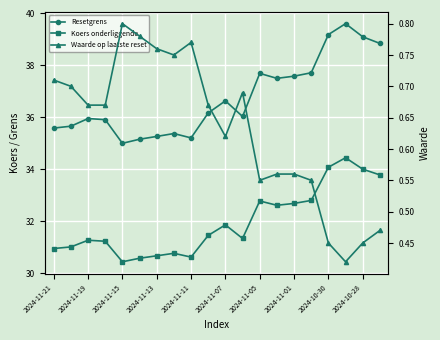

What is the average value of the Resetgrens series?

36.8